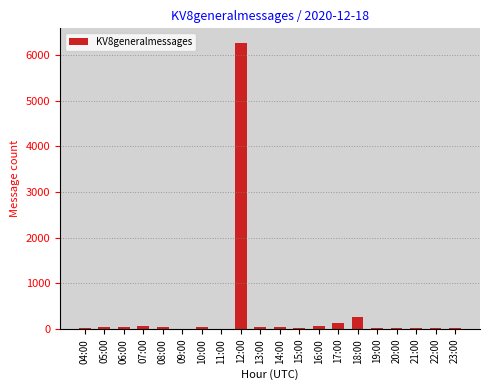

What is the maximum value shown in the chart?

6270